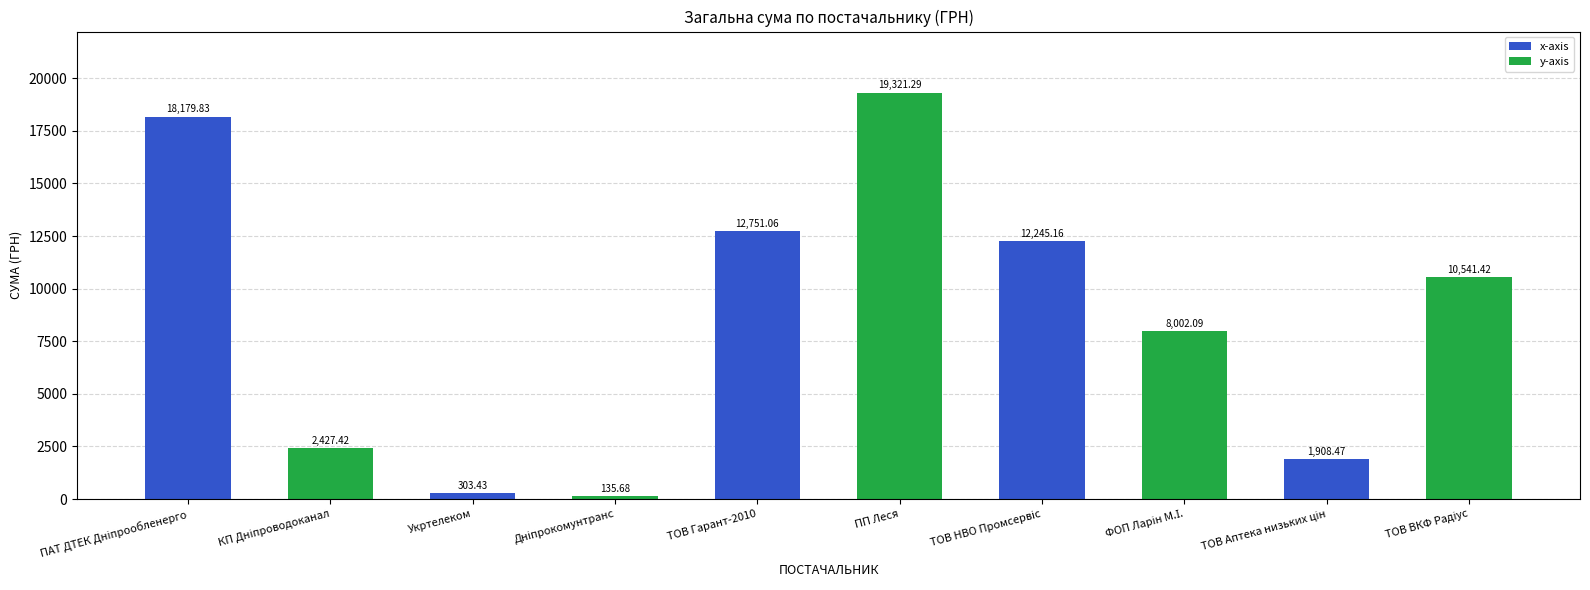

Reading left to right, transcribe all the data shown in this chart.

18179.8	2427.4	303.4	135.7	12751.1	19321.3	12245.2	8002.1	1908.5	10541.4